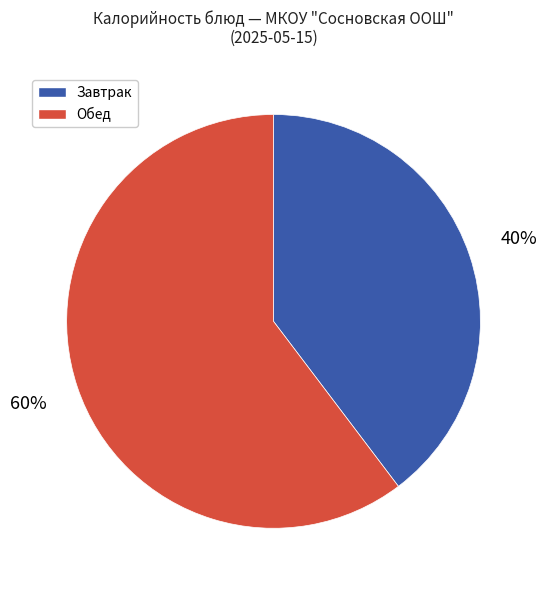

True or false: Обед accounts for 70% of the total.

False